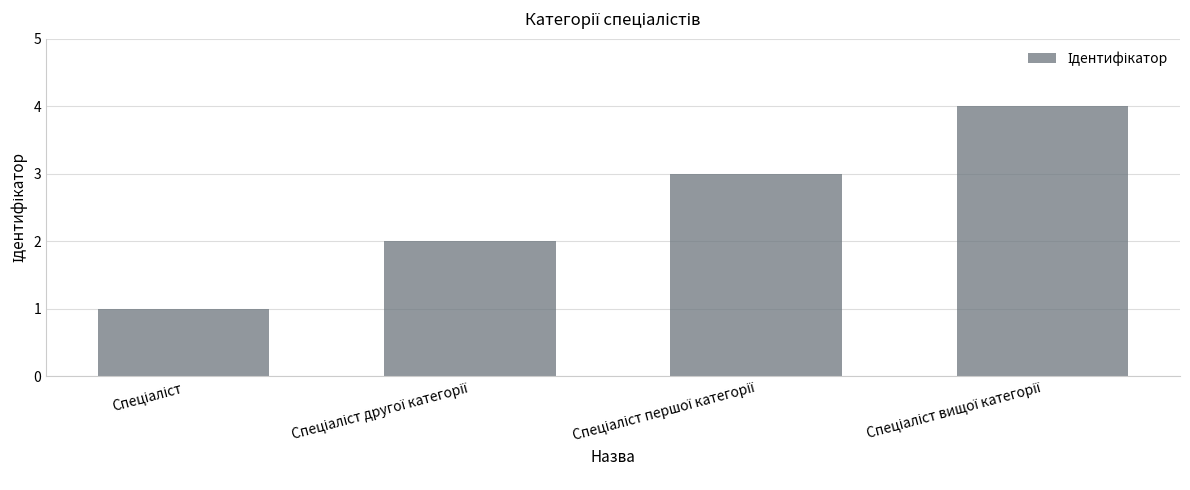

Reading right to left, what are all the values shown in this chart?

4	3	2	1